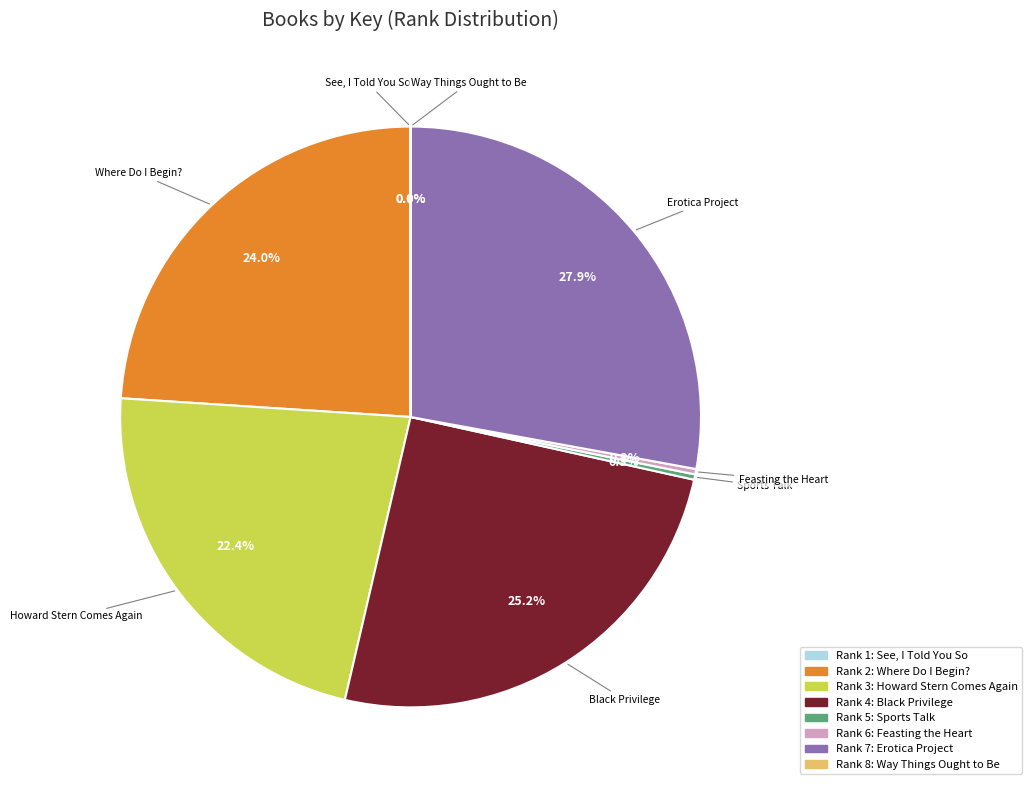

Does any single category account for the majority?

No